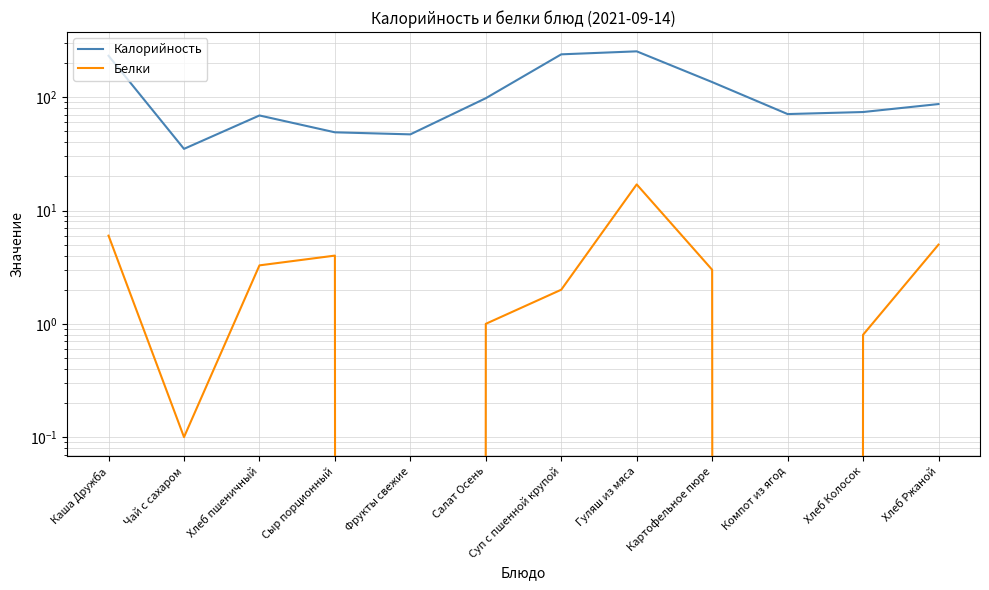

Which series has the widest spread of values?

Калорийность